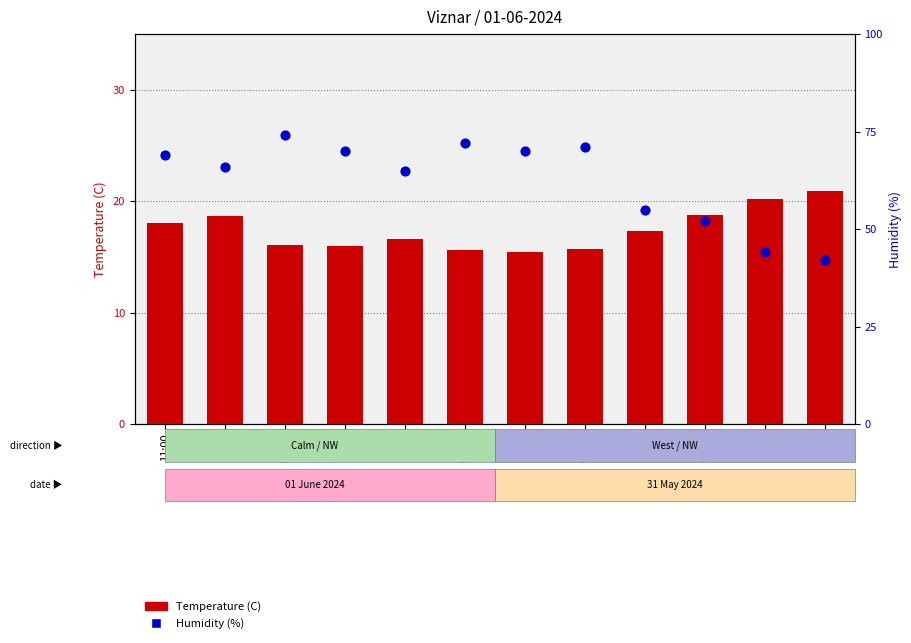

What is the total value across all series at 01:00?

64.2